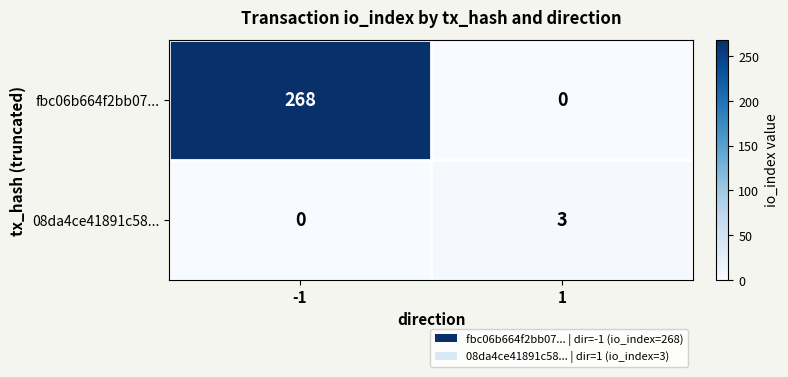

Rank the series by their maximum value, from highest to lowest.

fbc06b664f2bb07..., 08da4ce41891c58...